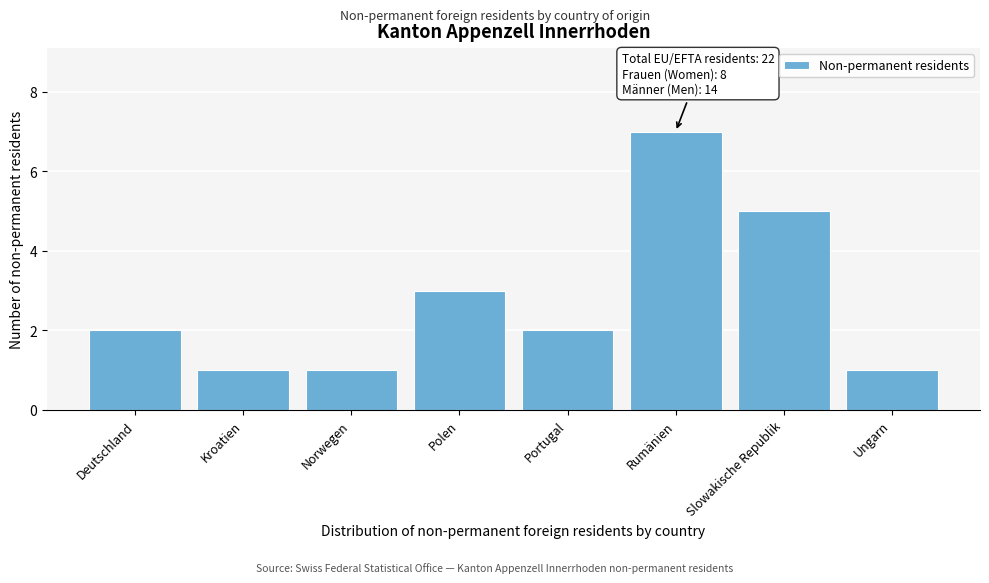

Reading left to right, transcribe all the data shown in this chart.

2	1	1	3	2	7	5	1